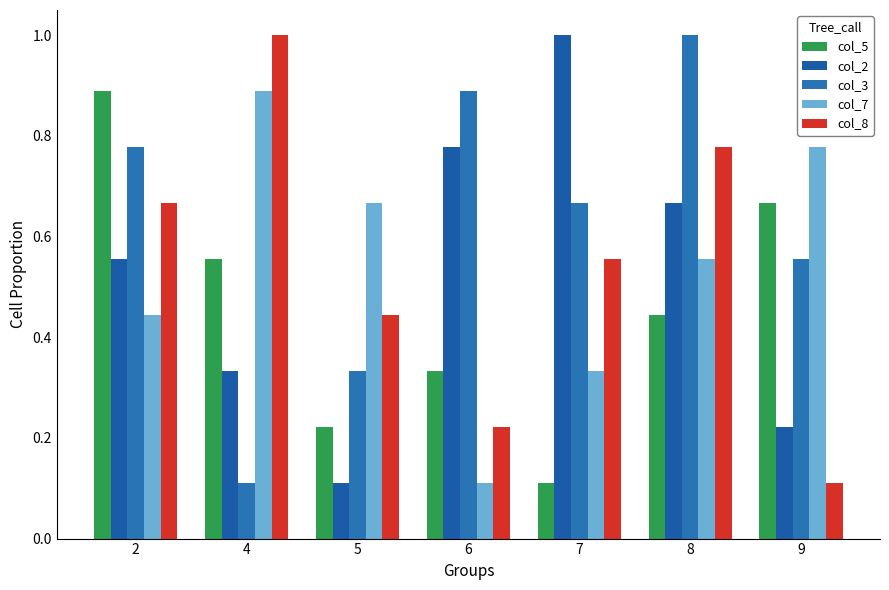

Which series has the largest total across all categories?

col_3